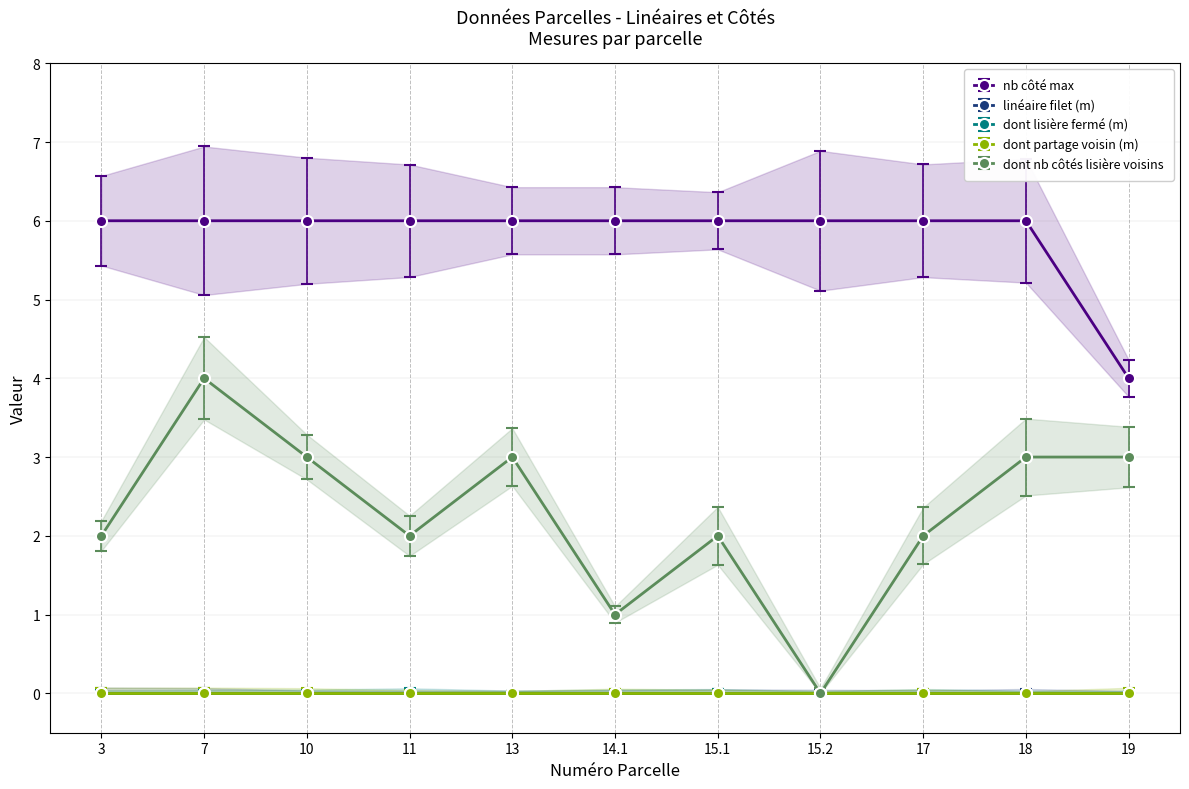

At which label does linéaire filet (m) reach its minimum?

3